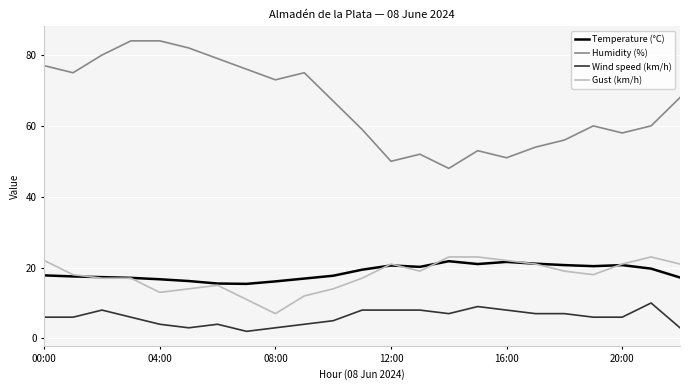

Which series has the widest spread of values?

Humidity (%)